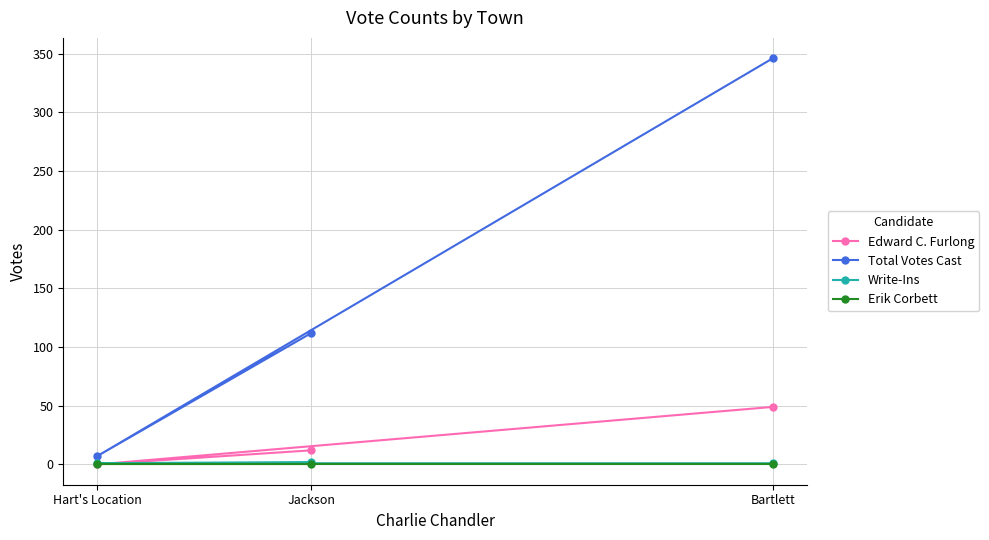

What is the label of the 3rd point from the left?

Bartlett